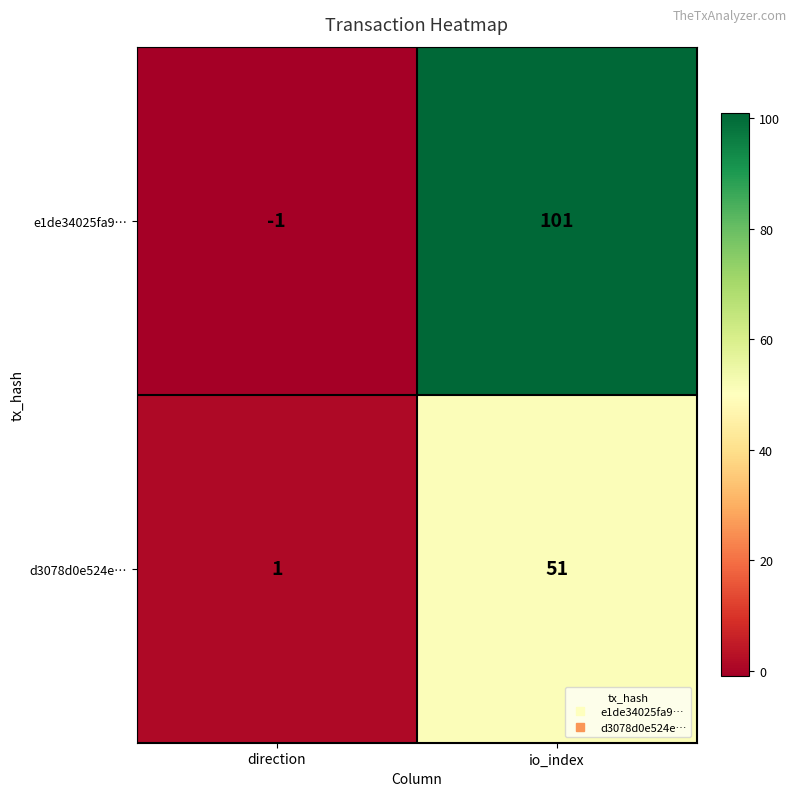

Reading left to right, list all the values displayed in this chart.

e1de34025fa9…: direction=-1	io_index=101
d3078d0e524e…: direction=1	io_index=51